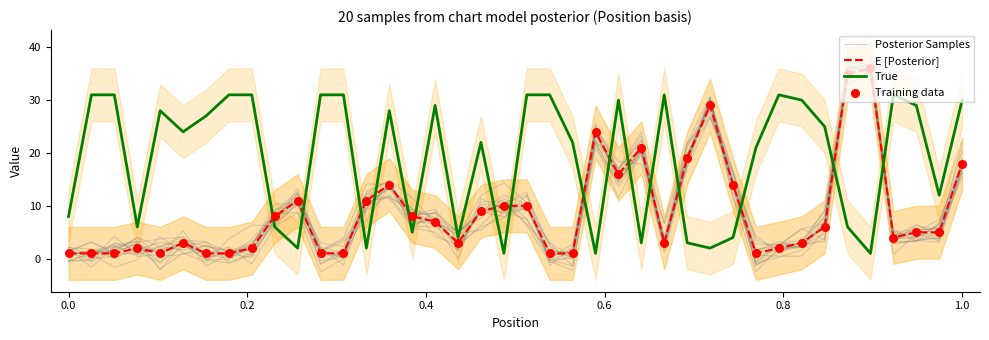

Is the value of Posterior Samples at 29 greater than the value of Training data at 8?

Yes